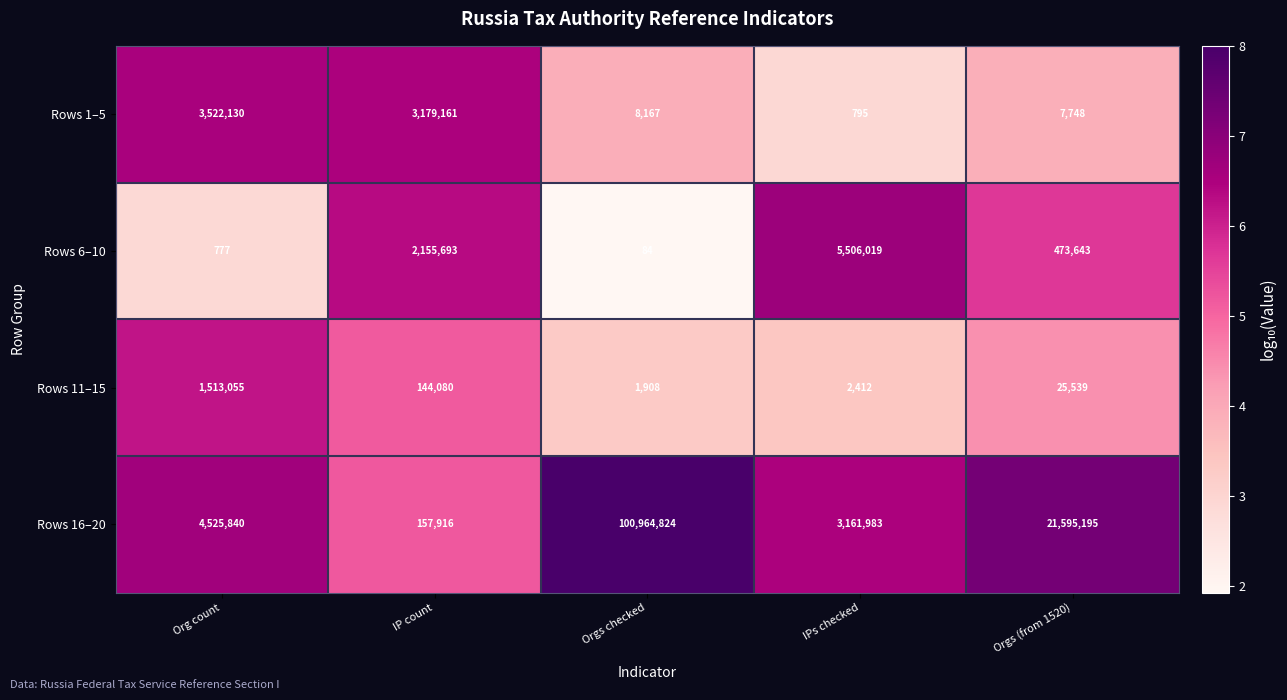

Which series has the largest range (max minus min)?

Rows 16–20